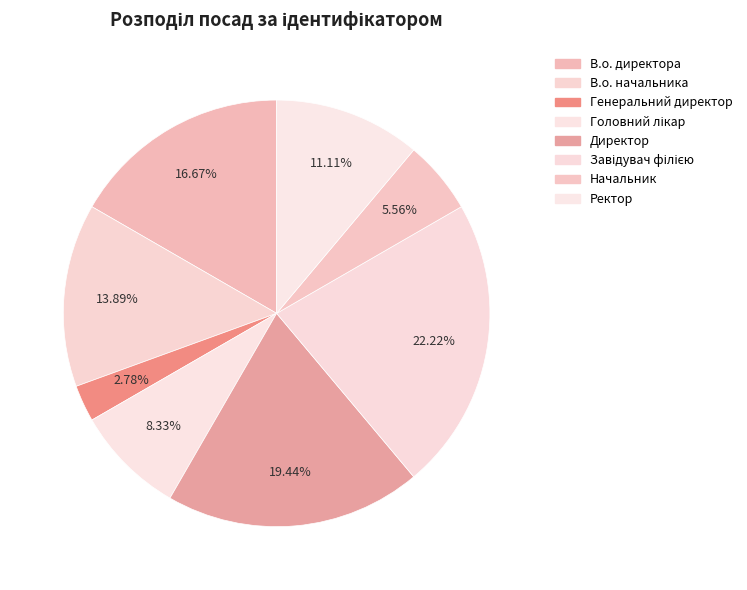

Count the number of slices in the pie.

8